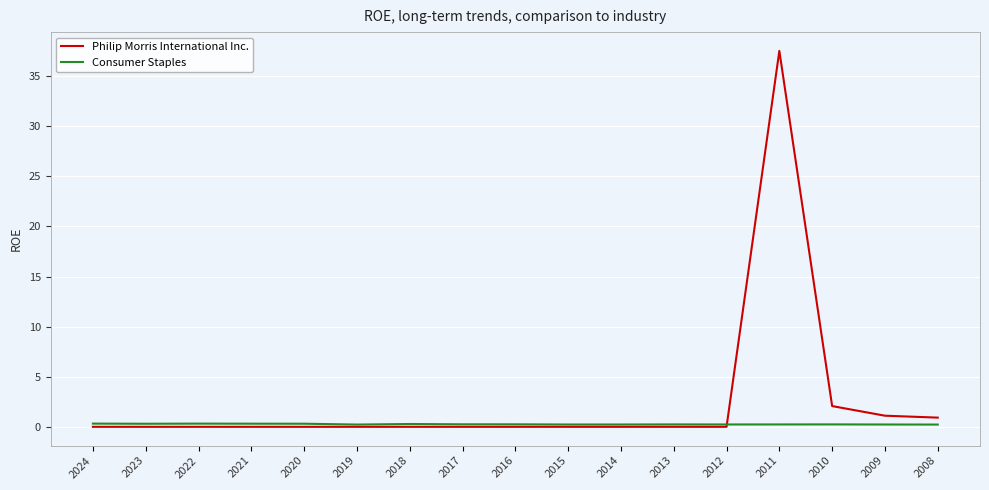

How many lines are shown in the chart?

2